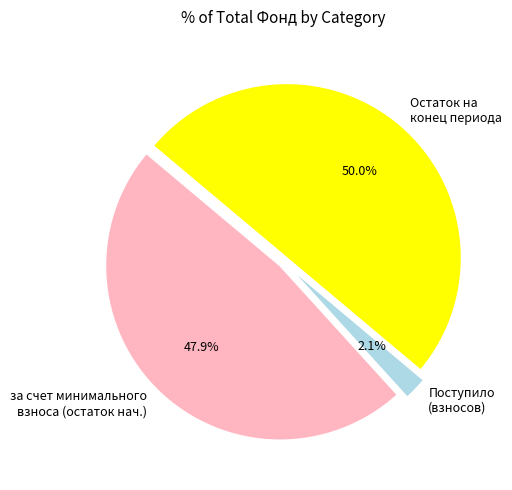

Do Поступило (взносов) and Остаток на конец периода together represent more than half of the pie?

Yes